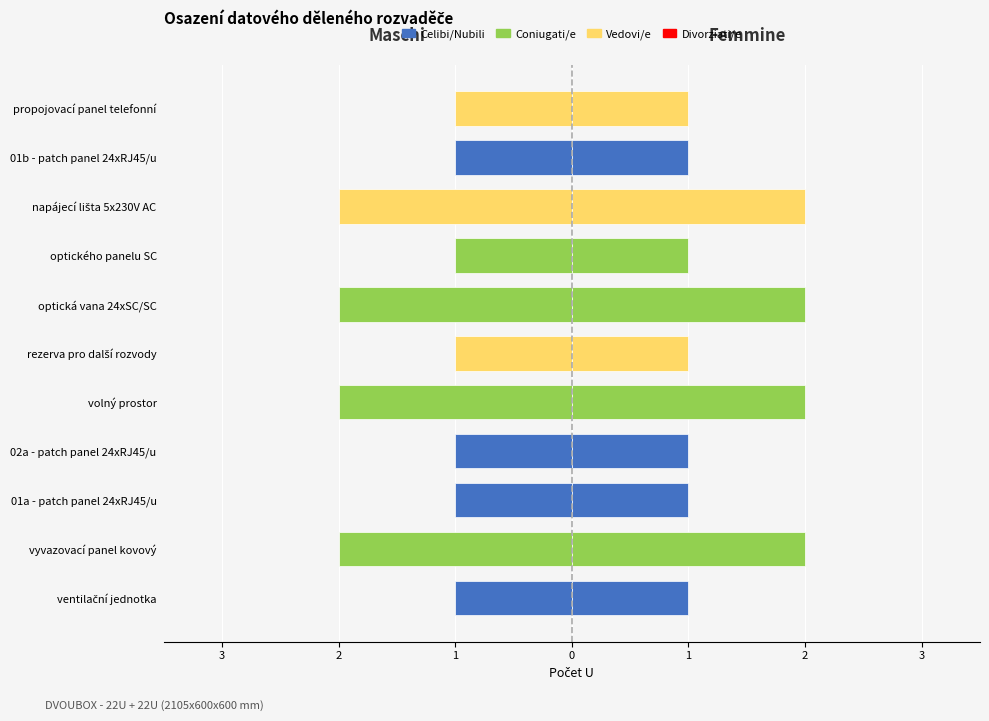

Rank the categories by Maschi value from lowest to highest.

ventilační jednotka, 01a - patch panel 24xRJ45/u, 02a - patch panel 24xRJ45/u, rezerva pro další rozvody, optického panelu SC, 01b - patch panel 24xRJ45/u, propojovací panel telefonní, vyvazovací panel kovový, volný prostor, optická vana 24xSC/SC, napájecí lišta 5x230V AC